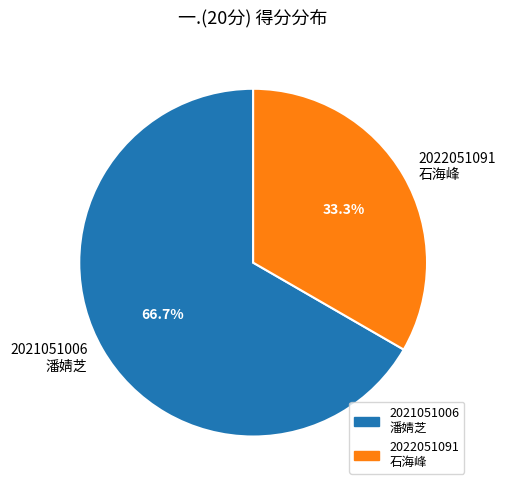

What percentage do 2022051091 石海峰 and 2021051006 潘婧芝 together represent?

100.0%